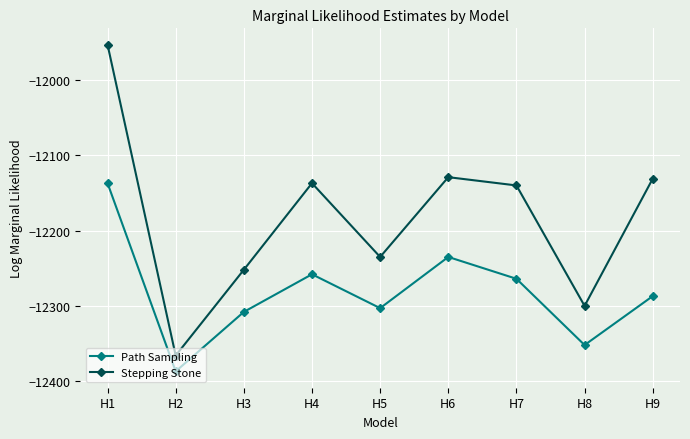

Is it true that Path Sampling equals -12264 at H7?

True